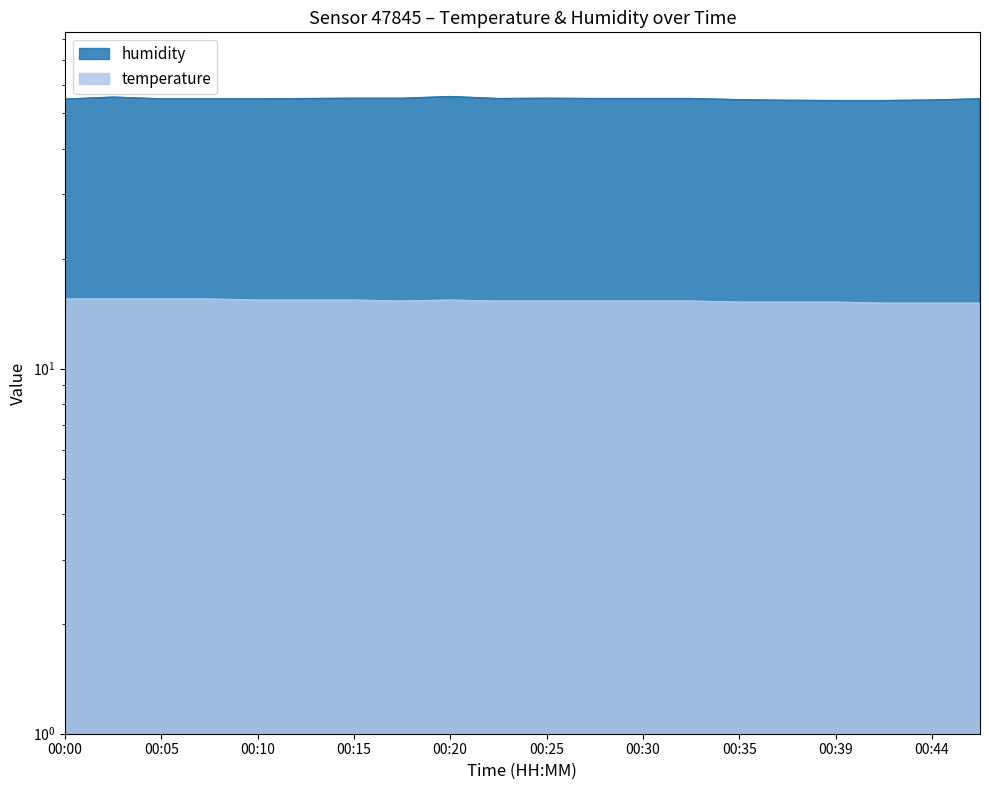

Rank the categories by temperature value from lowest to highest.

00:42, 00:44, 00:47, 00:35, 00:37, 00:39, 00:18, 00:22, 00:25, 00:27, 00:30, 00:32, 00:10, 00:13, 00:15, 00:20, 00:00, 00:03, 00:05, 00:08